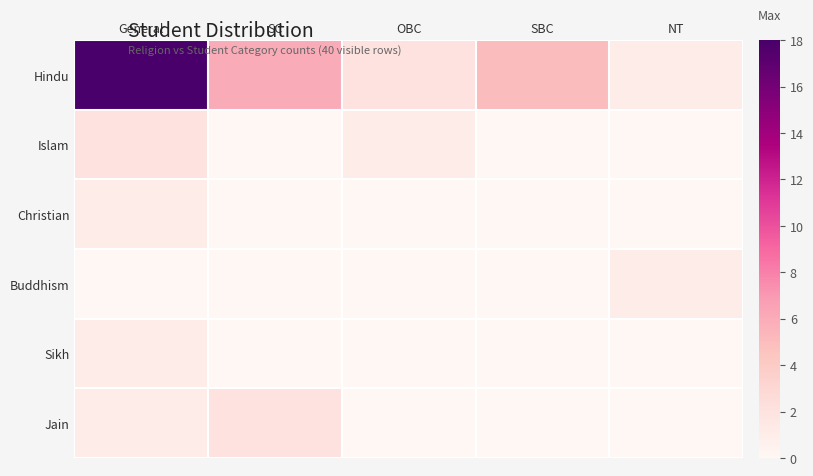

Count the number of categories in the chart.

5